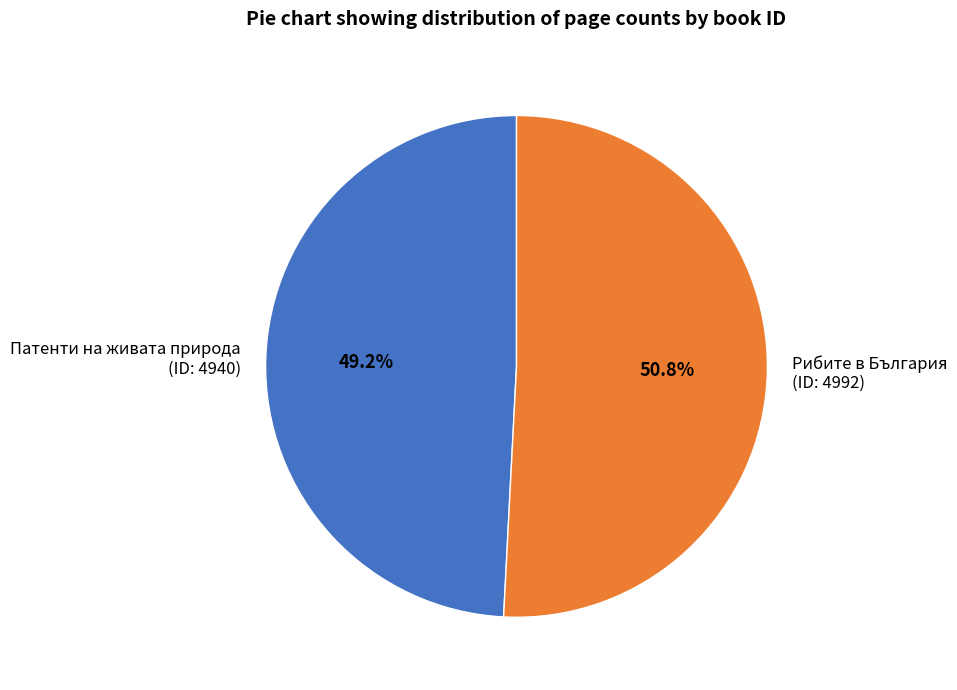

To the nearest percent, what is the average slice percentage?

50%